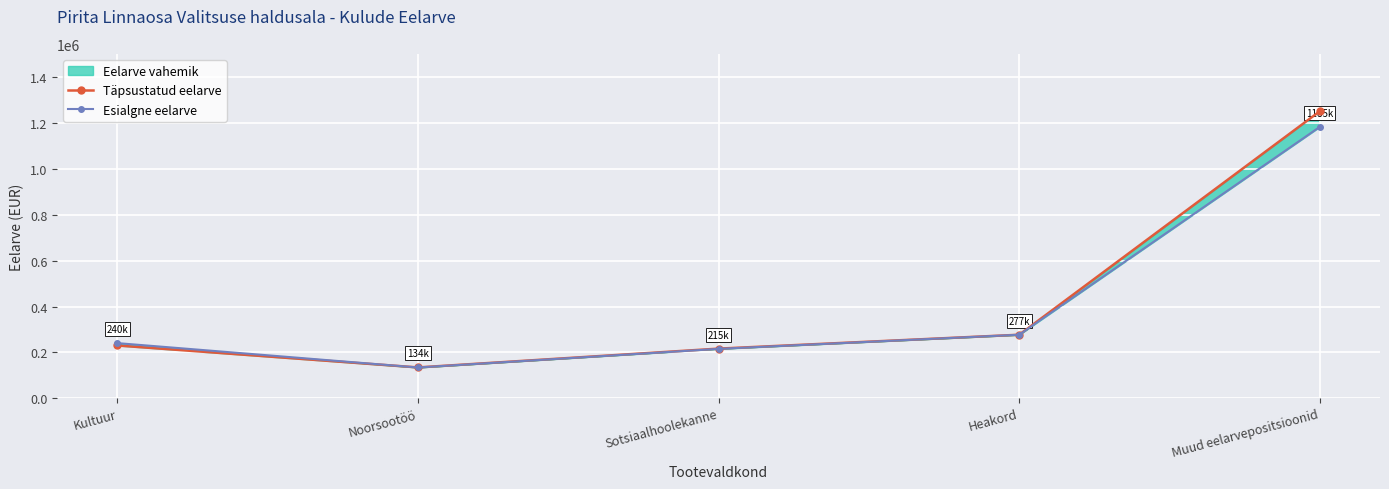

Is the value of Täpsustatud eelarve at Noorsootöö greater than the value of Esialgne eelarve at Sotsiaalhoolekanne?

No